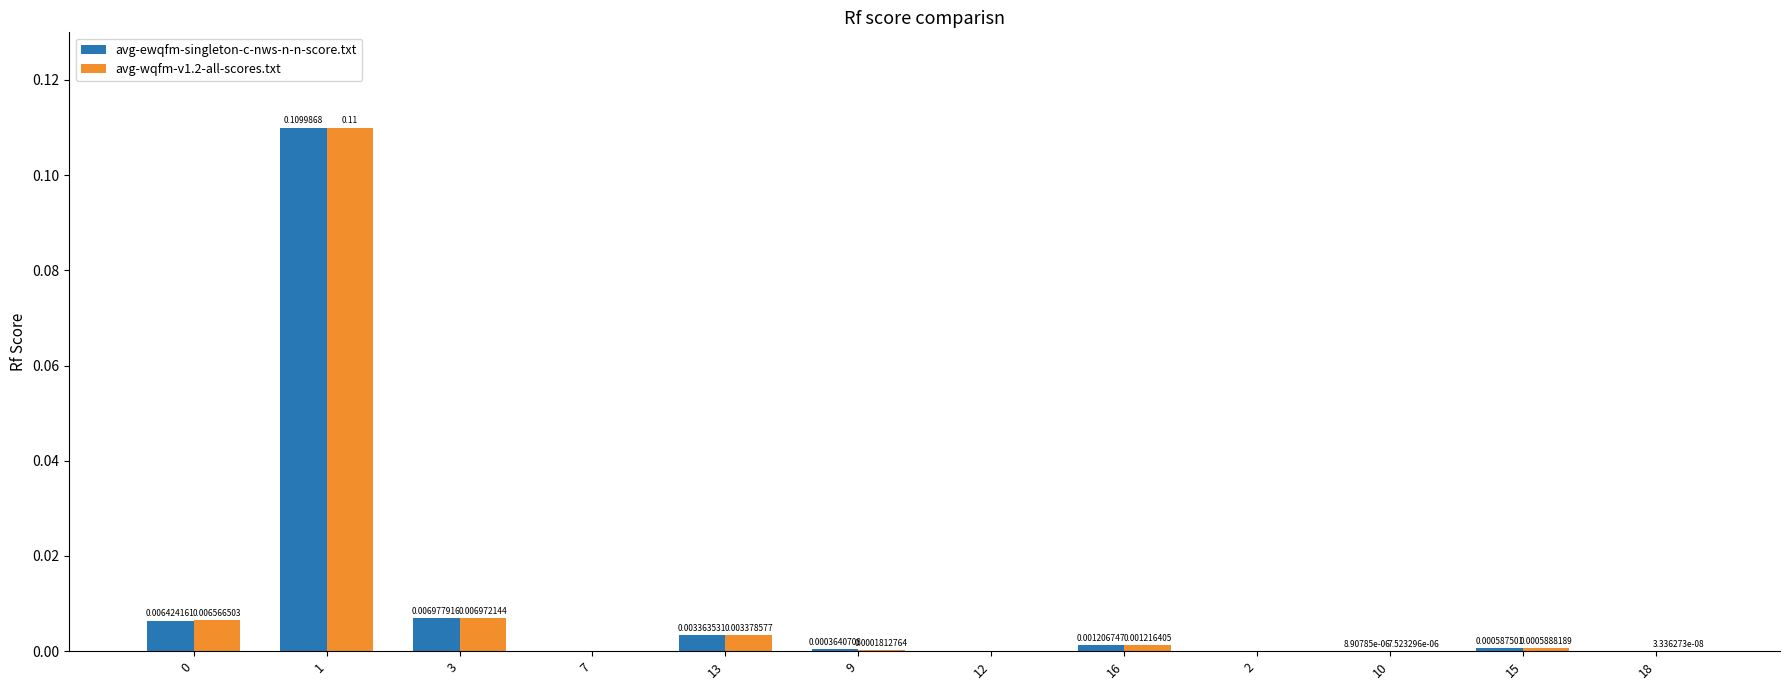

Count the number of categories in the chart.

12